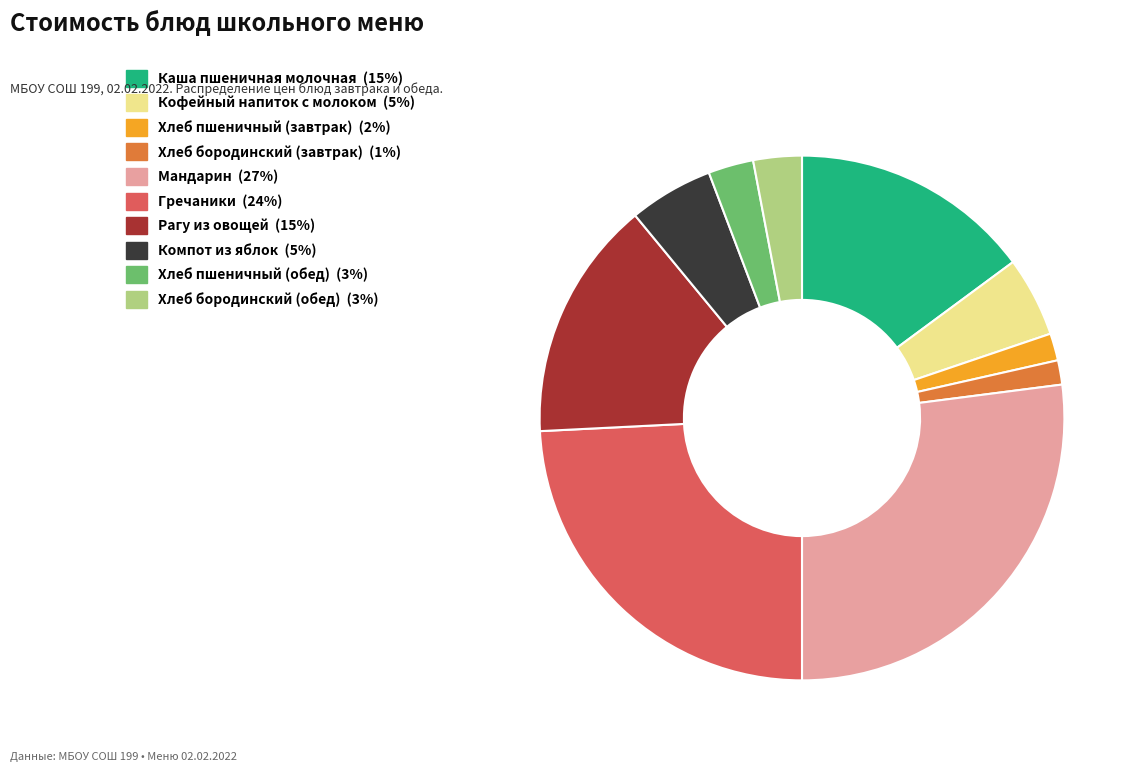

Is it true that Рагу из овощей is 23% of the pie?

False